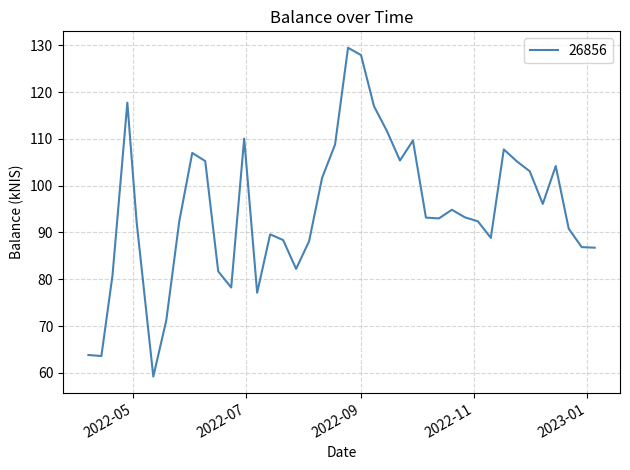

What is the greatest value displayed?

129.5